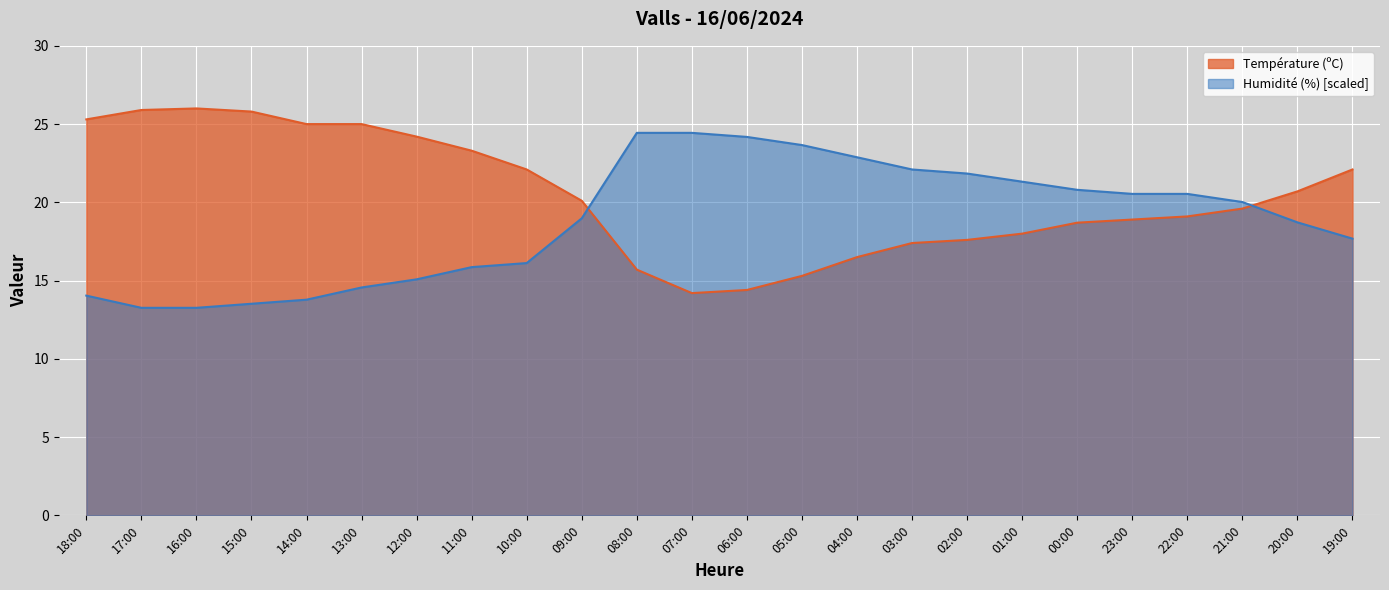

What is the average value of the Humidité (%) series?

18.8